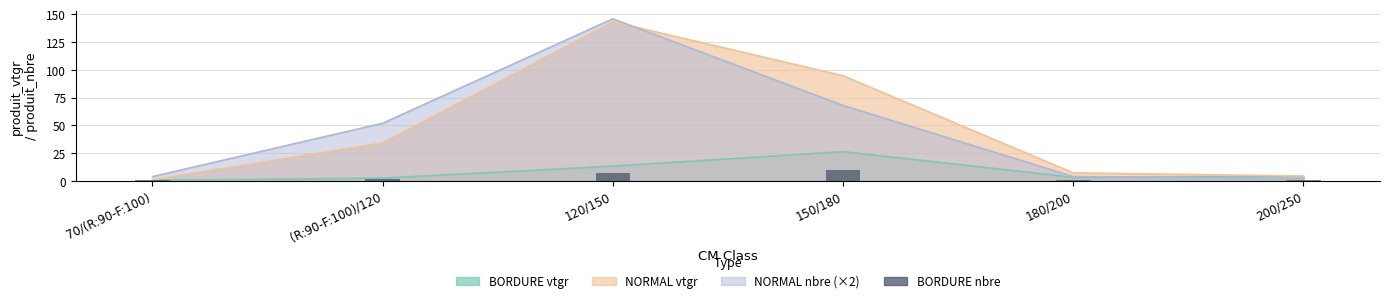

List the labels in order of value, smallest first.

70/(R:90-F:100), 180/200, 200/250, (R:90-F:100)/120, 120/150, 150/180